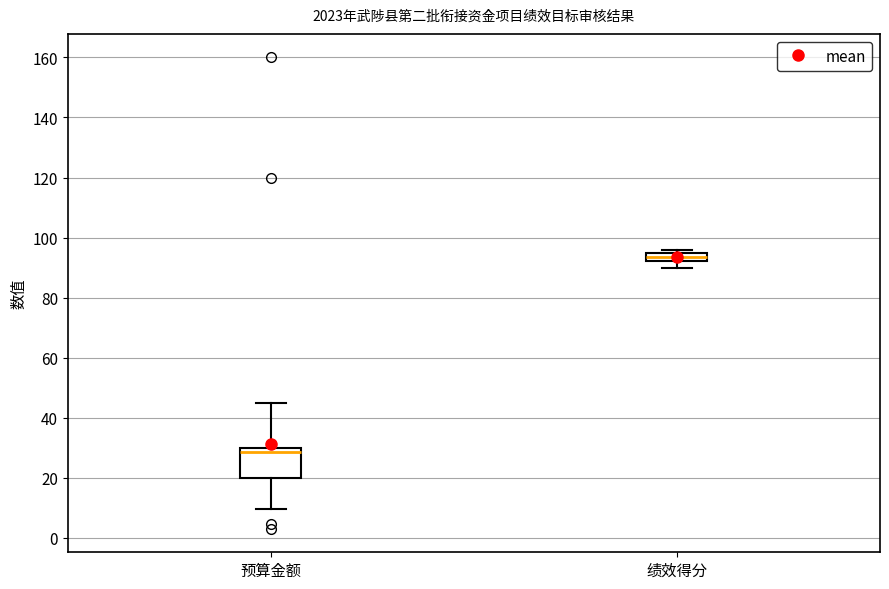

Where is the lower edge of the box for 绩效得分 on the y-axis? The values are not printed on the chart, so give them approximately, as read against the axis.

92